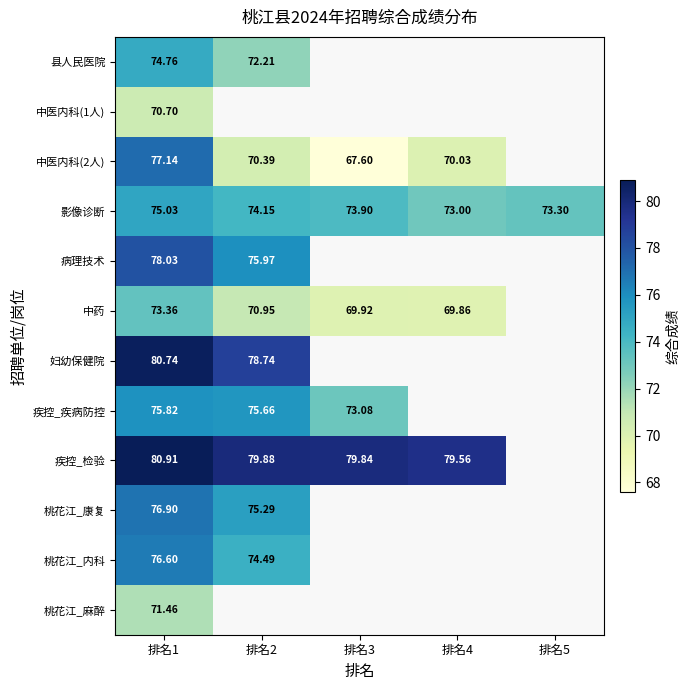

Which has a higher value, 排名2 or 排名1?

排名1